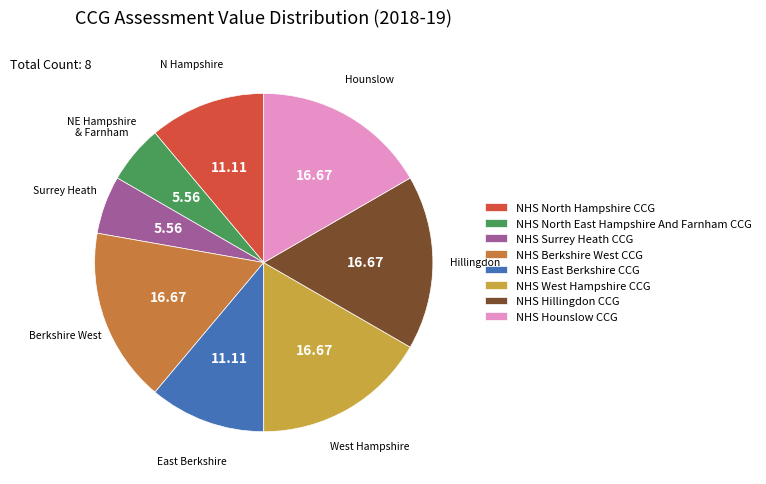

How many slices are in this pie chart?

8